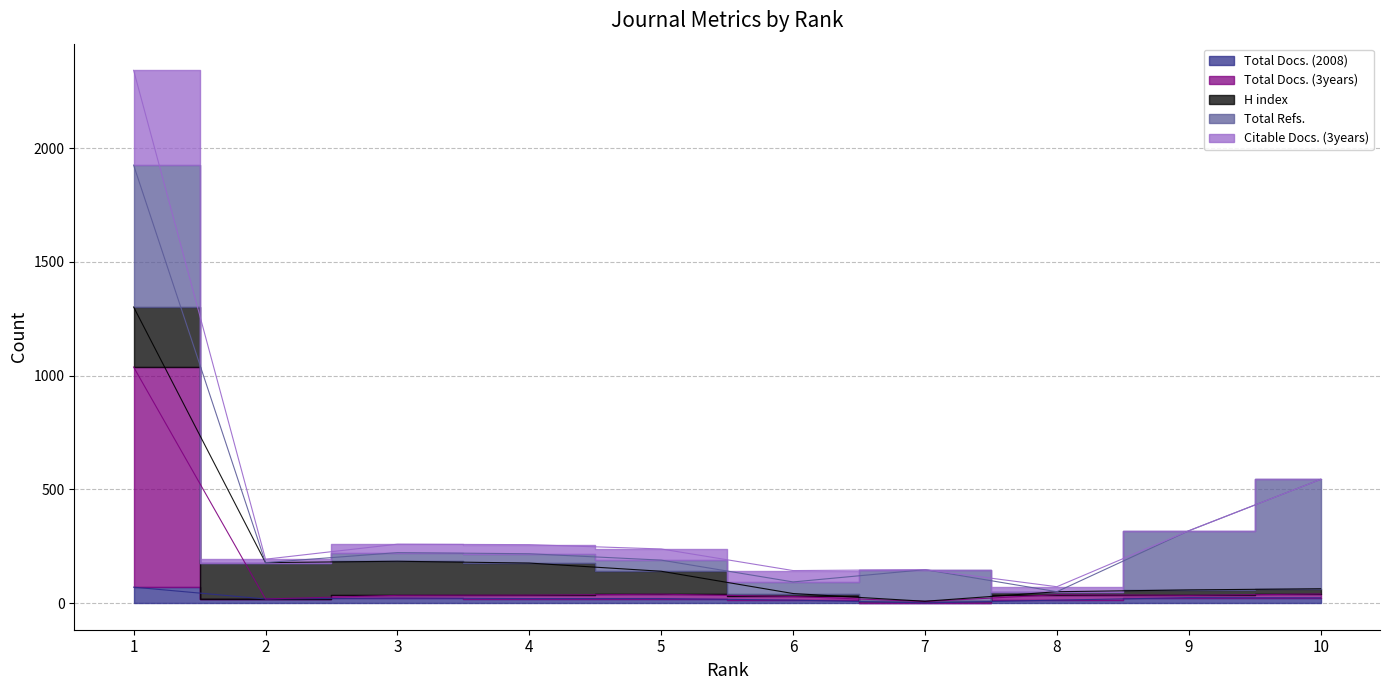

Which series has the largest total across all categories?

Citable Docs. (3years)